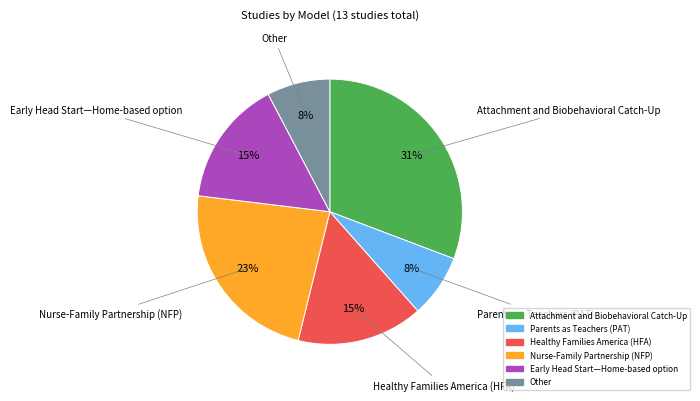

Do Nurse-Family Partnership (NFP) and Attachment and Biobehavioral Catch-Up together represent more than half of the pie?

Yes